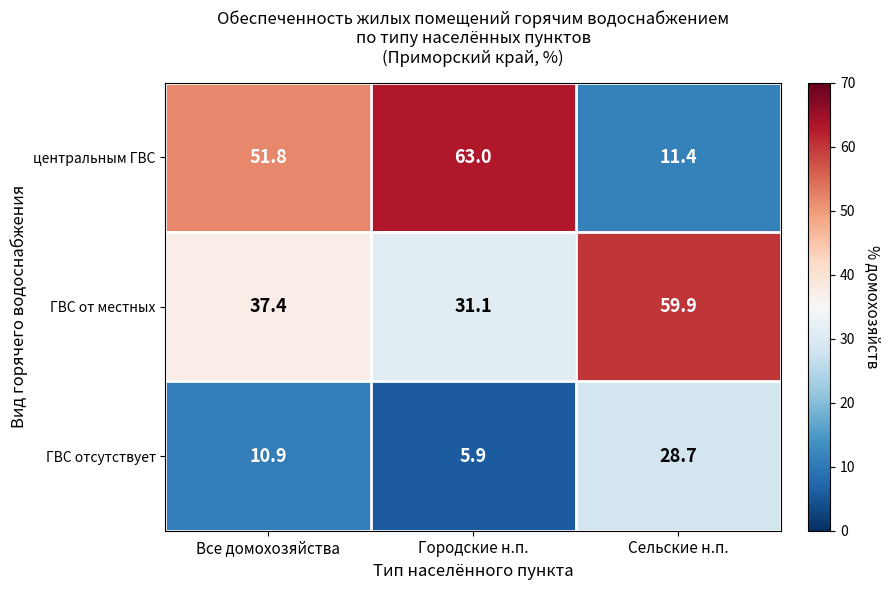

Between Все домохозяйства and Сельские н.п., which series saw the biggest shift?

центральным ГВС